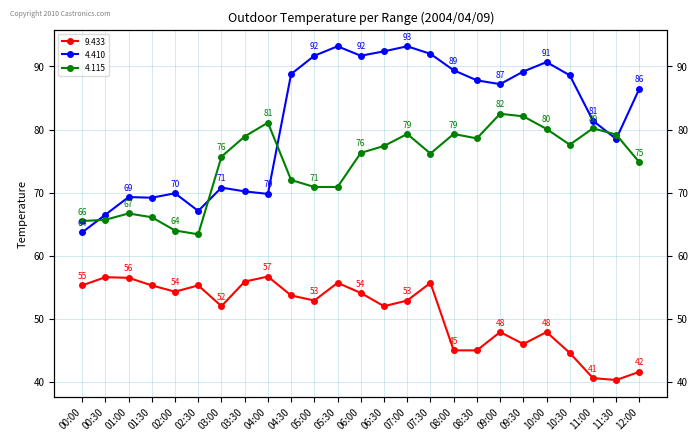

What is the sum of all 4.410 values?

2038.8